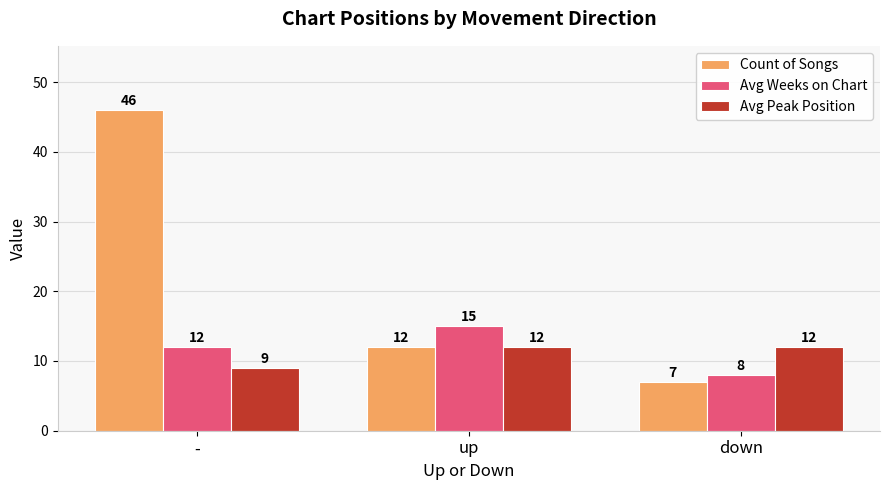

What is the label of the 2nd bar from the left?

up